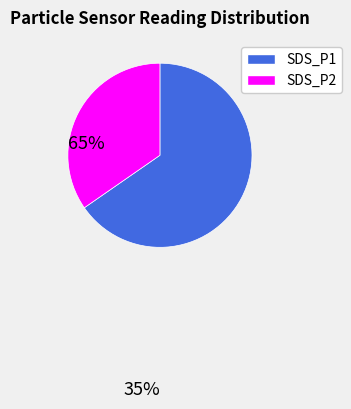

Is it true that SDS_P1 is 56% of the pie?

False